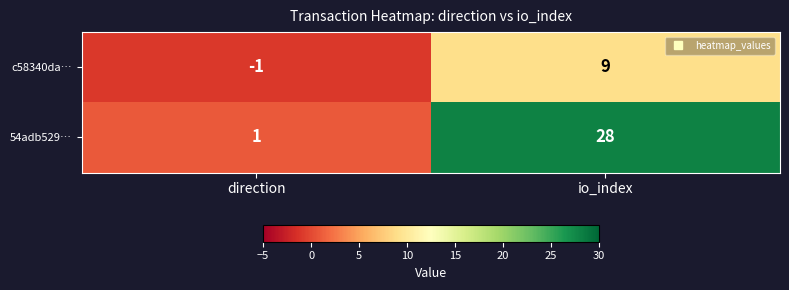

What is the difference between the highest and lowest values at io_index?

19